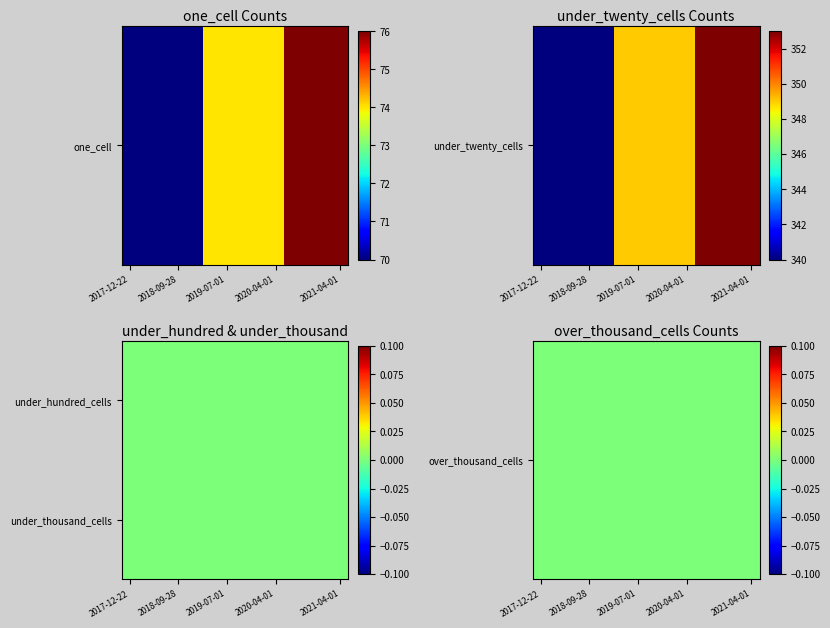

Reading left to right, extract all data points from this chart.

one_cell: 70	70	70	70	70	74	74	74	74	74	76	76	76	76
under_twenty_cells: 340	340	340	340	340	349	349	349	349	349	353	353	353	353
under_hundred_cells: 0	0	0	0	0	0	0	0	0	0	0	0	0	0
under_thousand_cells: 0	0	0	0	0	0	0	0	0	0	0	0	0	0
over_thousand_cells: 0	0	0	0	0	0	0	0	0	0	0	0	0	0